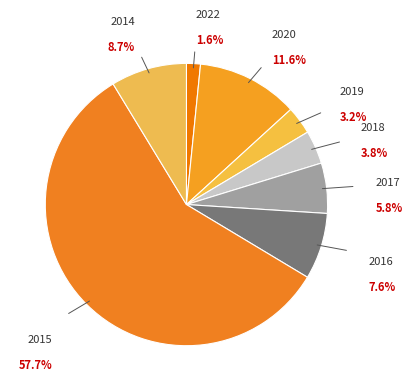

True or false: 7 accounts for 1% of the total.

False